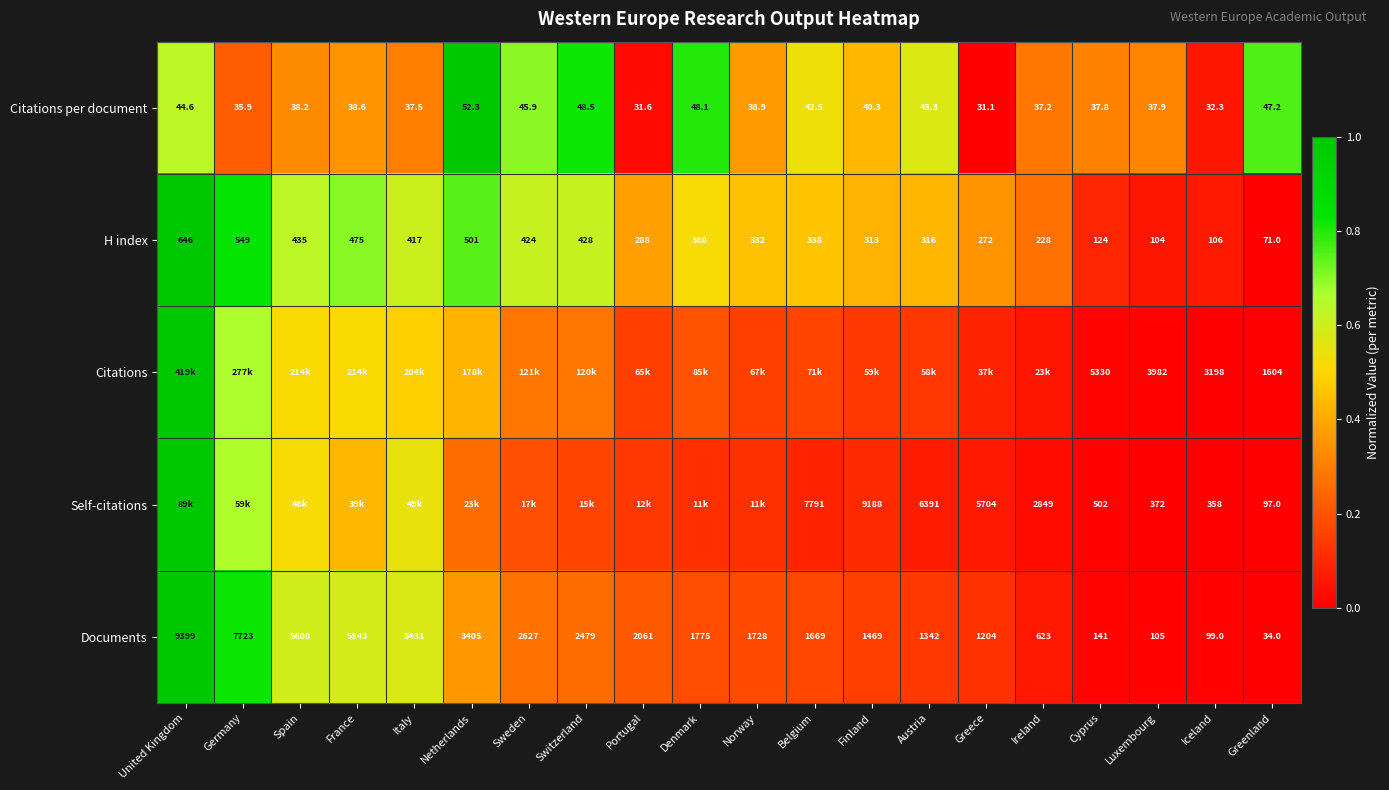

Where is Documents nearest to the value 4716?

Italy